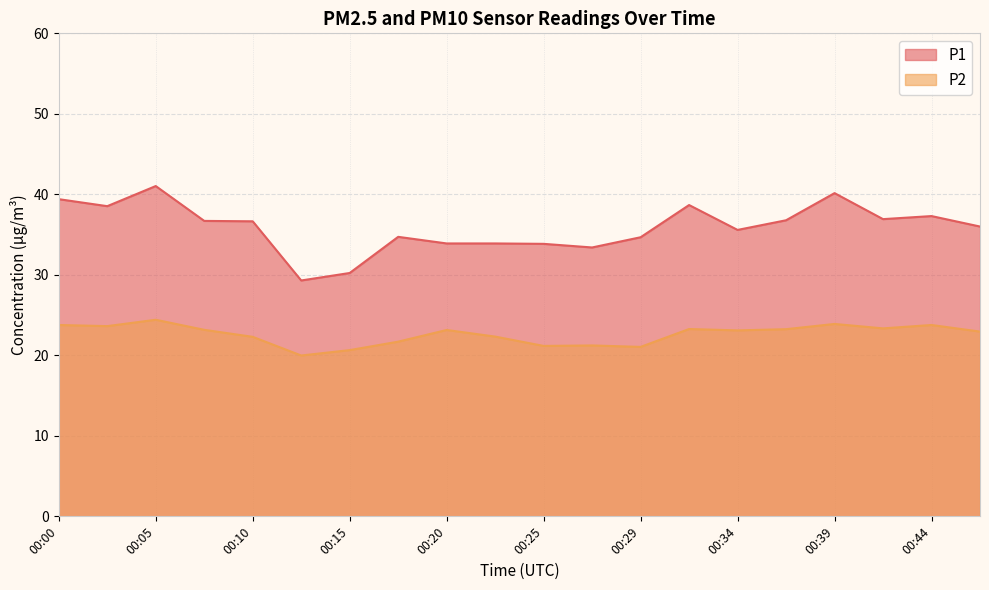

What is the difference between the maximum and minimum values in the P1 series?

11.7